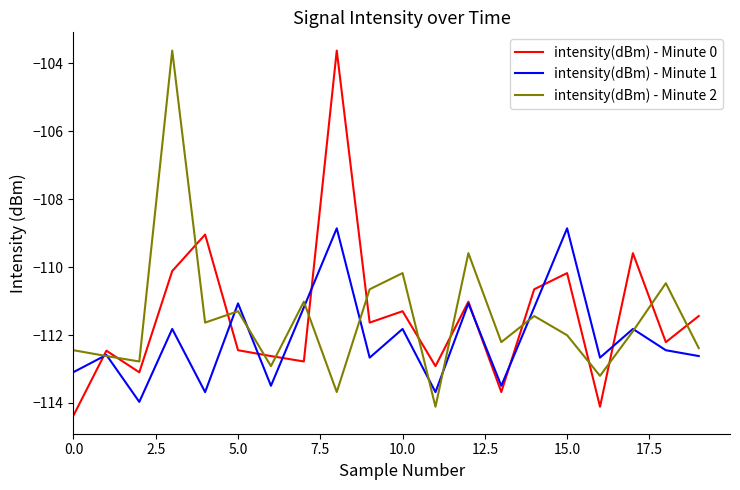

What is the maximum value for intensity(dBm) - Minute 2?

-103.6